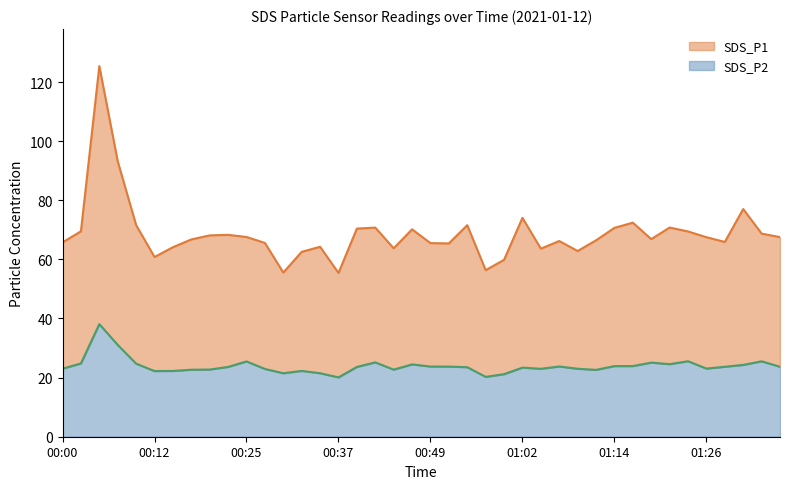

Rank the series by their maximum value, from lowest to highest.

SDS_P2, SDS_P1